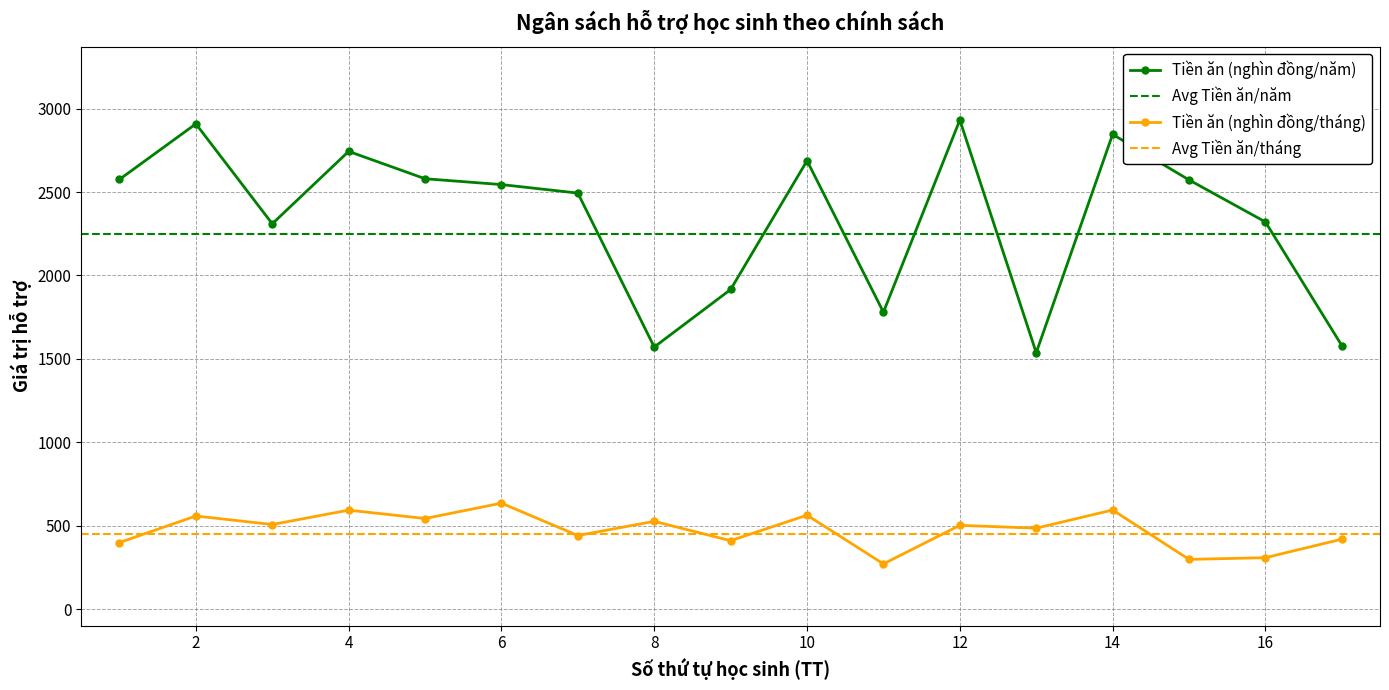

Between 12 and 15, which series saw the biggest shift?

Tiền ăn (nghìn đồng/năm)